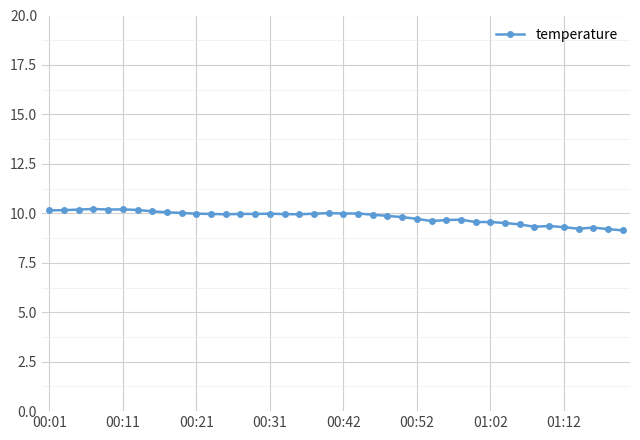

What is the value of the 19th point from the left?

10.0